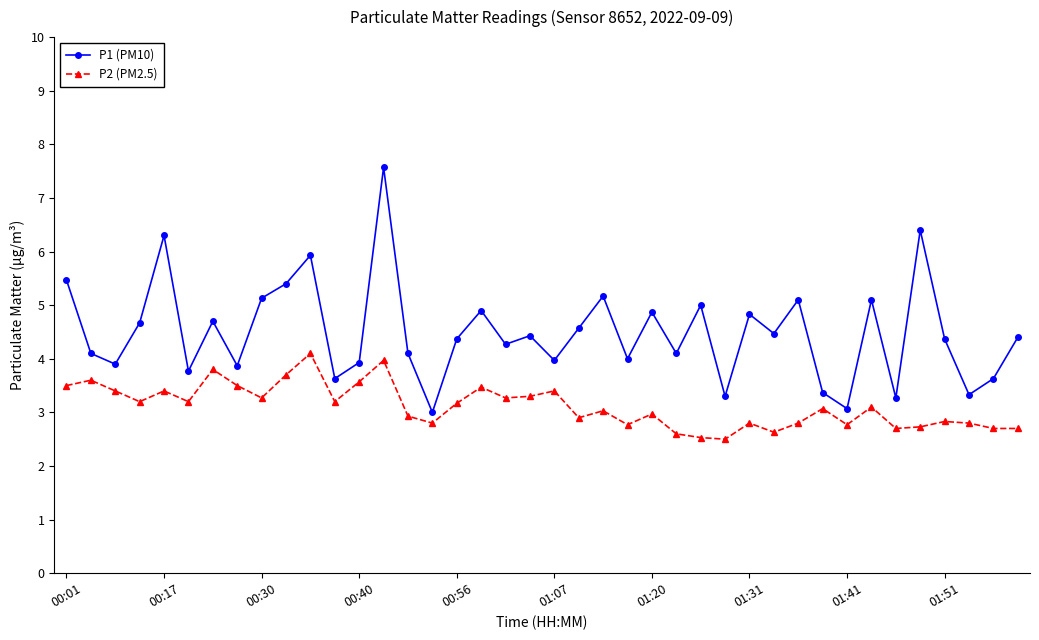

What is the smallest value displayed?

2.5